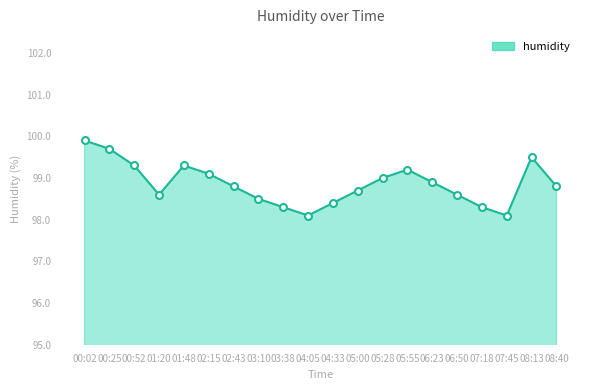

How many lines are shown in the chart?

1